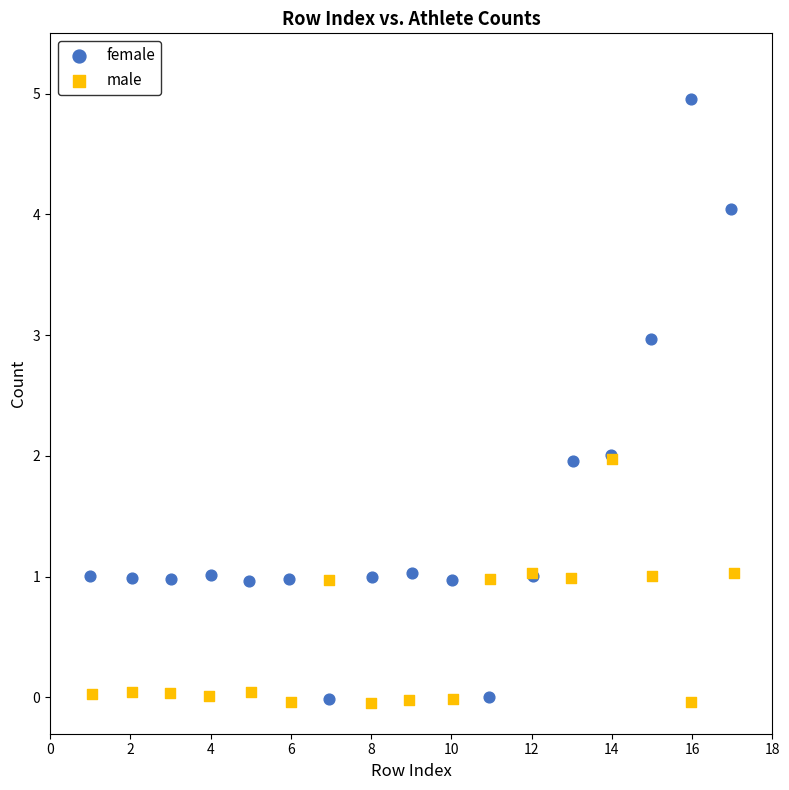

Which series contains the highest Y value?

female